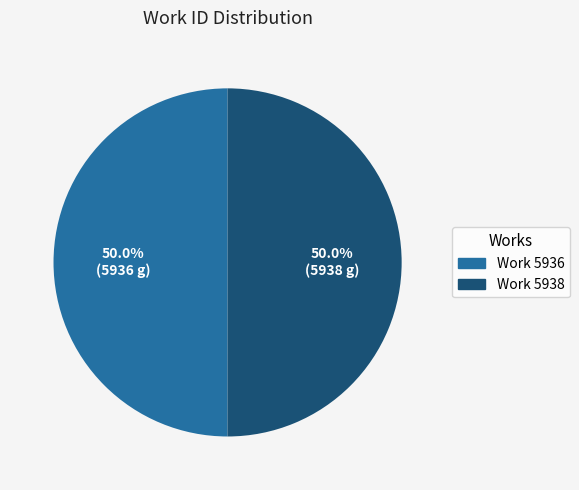

Is the sum of Work 5938 and Work 5936 greater than half?

Yes